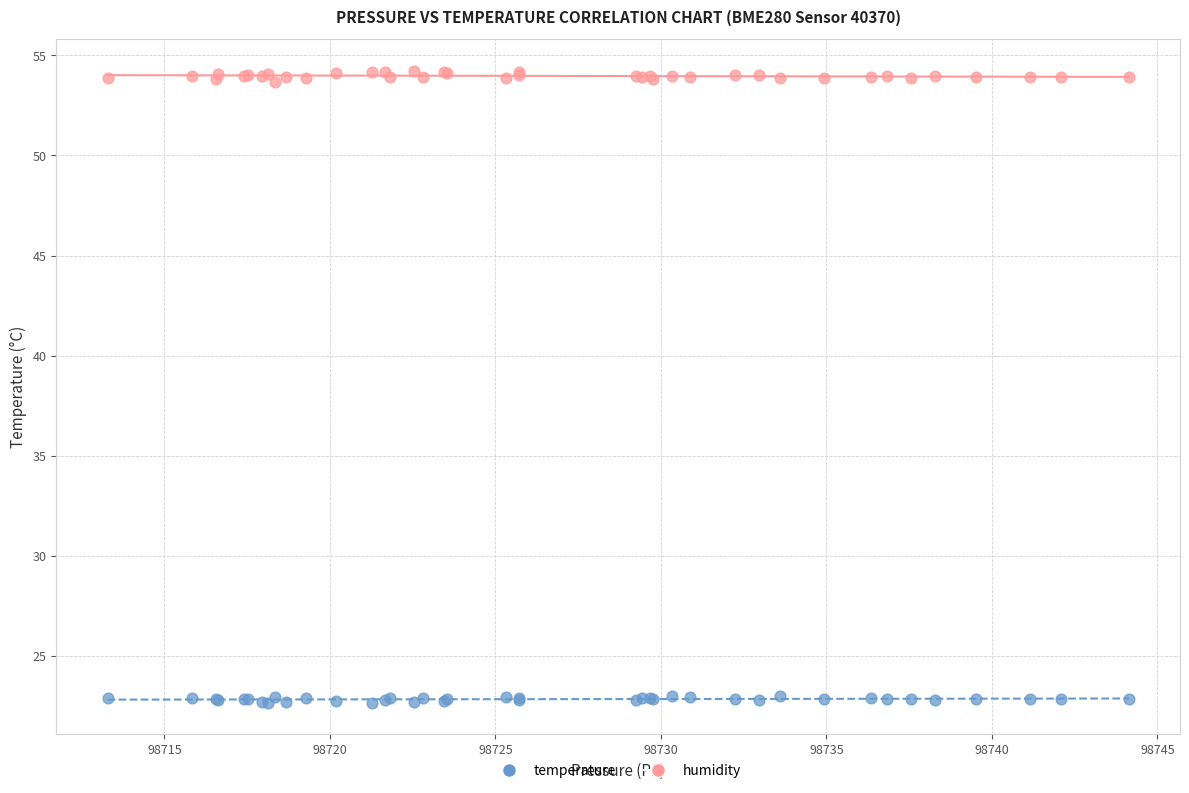

What is the X range (max minus min) for the scatter plot?

30.9